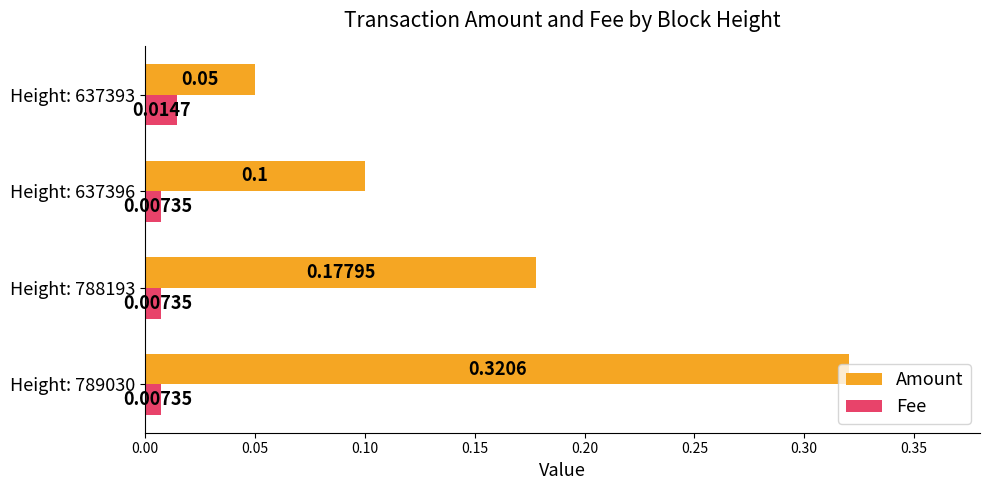

Rank the categories by Amount value from lowest to highest.

Height: 637393, Height: 637396, Height: 788193, Height: 789030